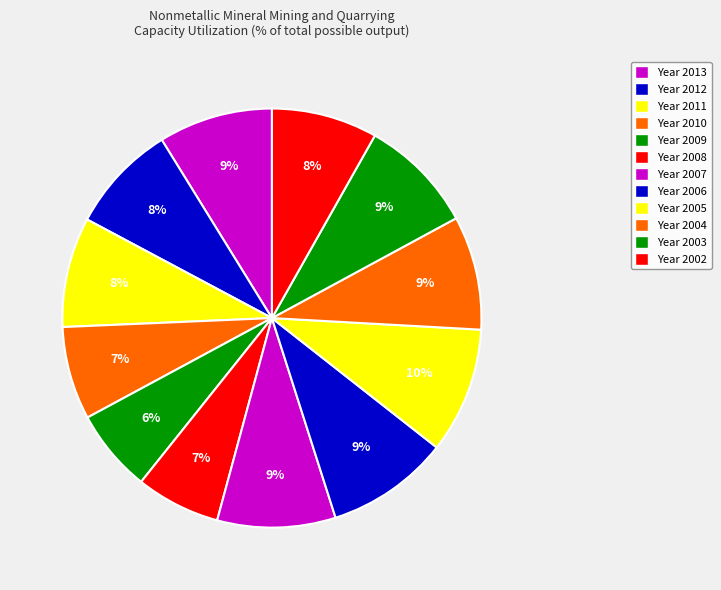

Count the number of slices in the pie.

12